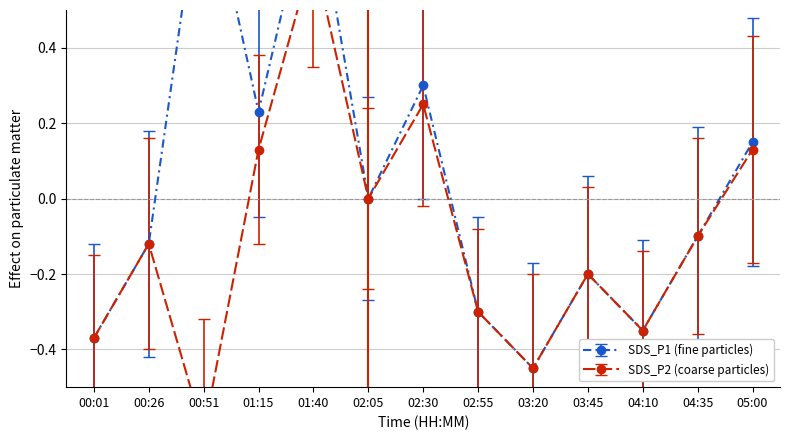

Reading left to right, list all the values displayed in this chart.

SDS_P1: 00:01=-0.4	00:26=-0.1	00:51=0.9	01:15=0.2	01:40=0.9	02:05=0.0	02:30=0.3	02:55=-0.3	03:20=-0.4	03:45=-0.2	04:10=-0.4	04:35=-0.1	05:00=0.1
SDS_P2: 00:01=-0.4	00:26=-0.1	00:51=-0.6	01:15=0.1	01:40=0.6	02:05=0.0	02:30=0.2	02:55=-0.3	03:20=-0.5	03:45=-0.2	04:10=-0.4	04:35=-0.1	05:00=0.1